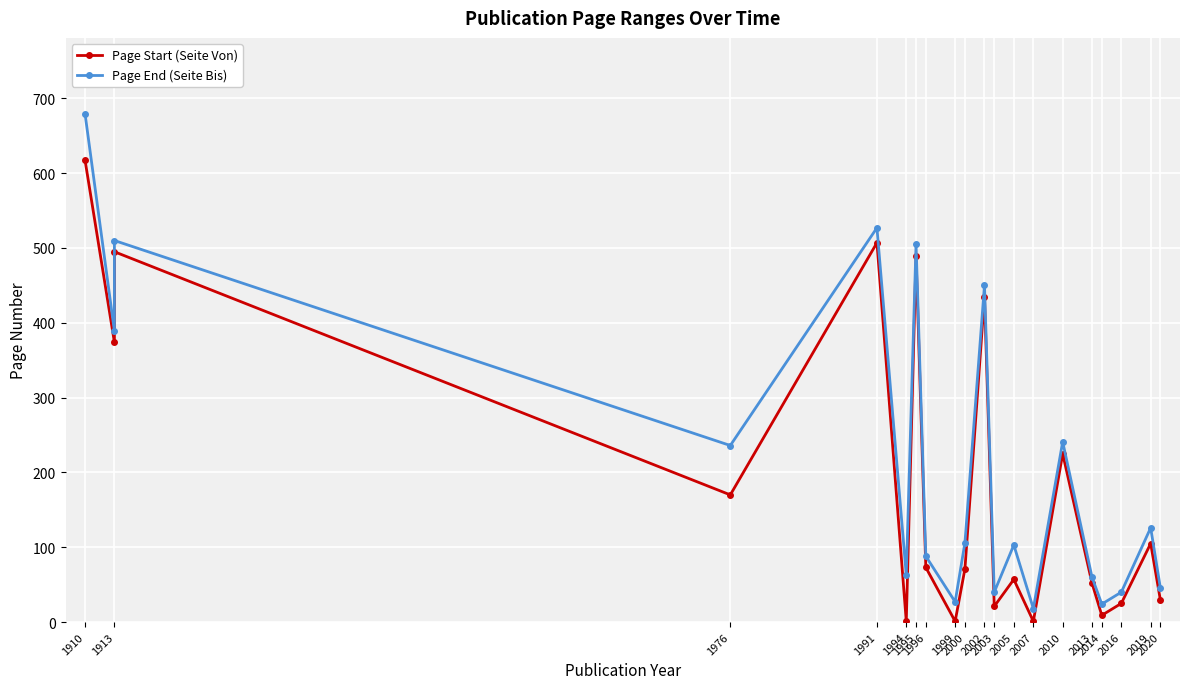

True or false: Page End (Seite Bis) and Page Start (Seite Von) intersect in this chart.

False